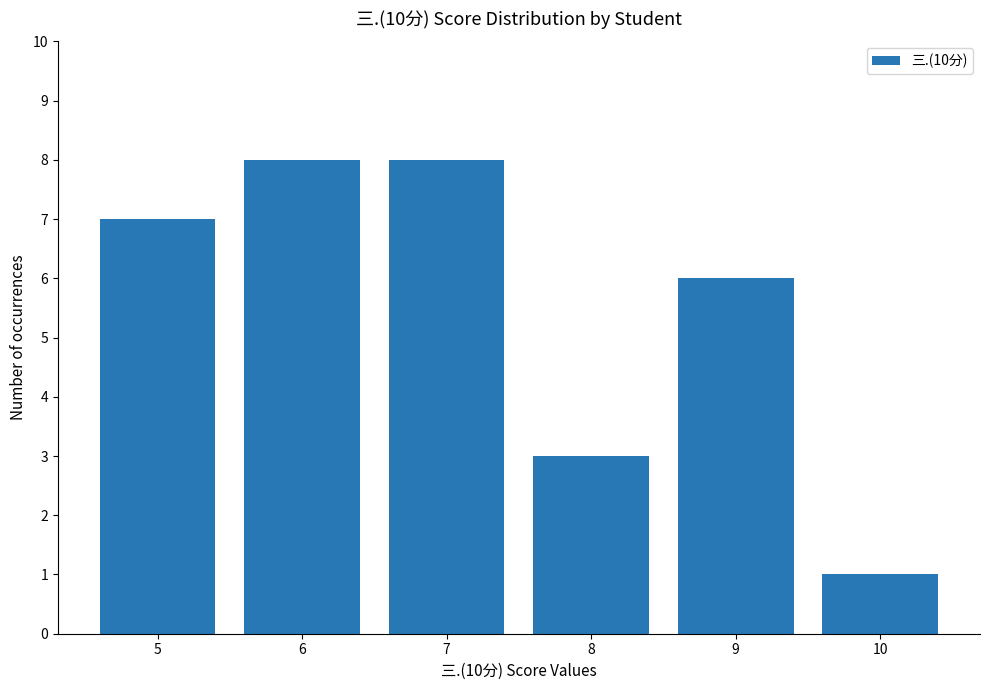

Count the number of data series in this chart.

1